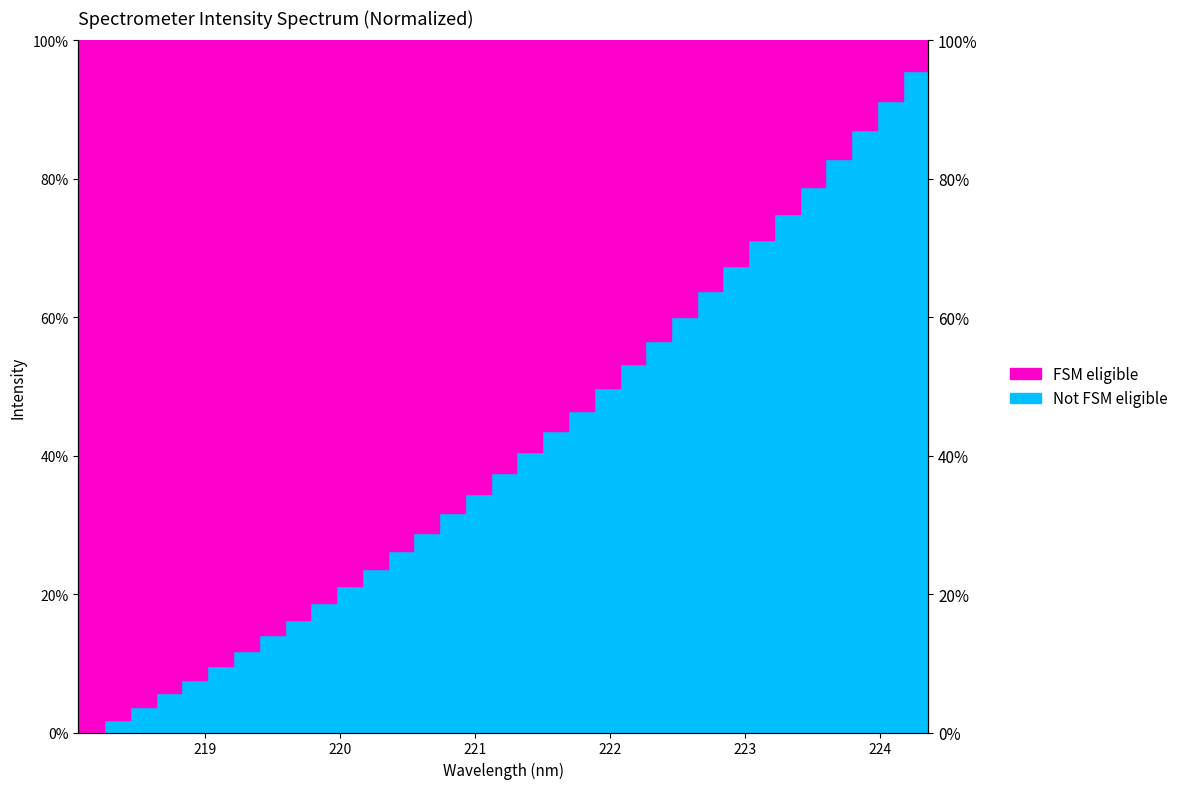

What position from the left is 222.263?

23